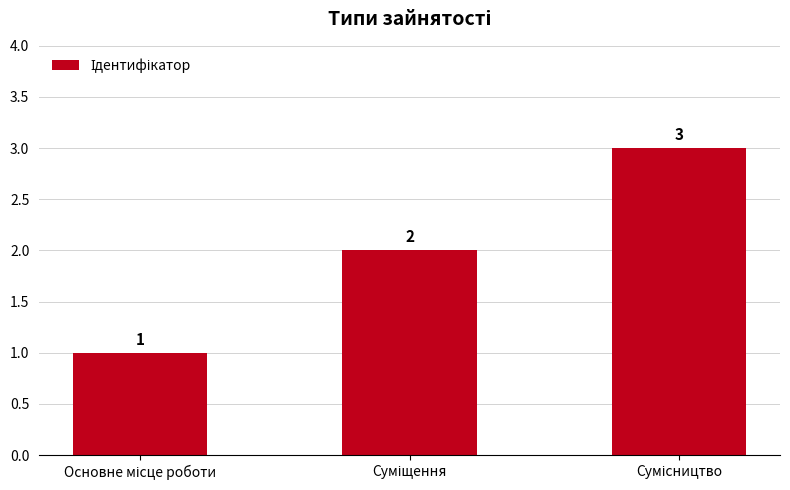

Reading right to left, extract all data points from this chart.

3	2	1